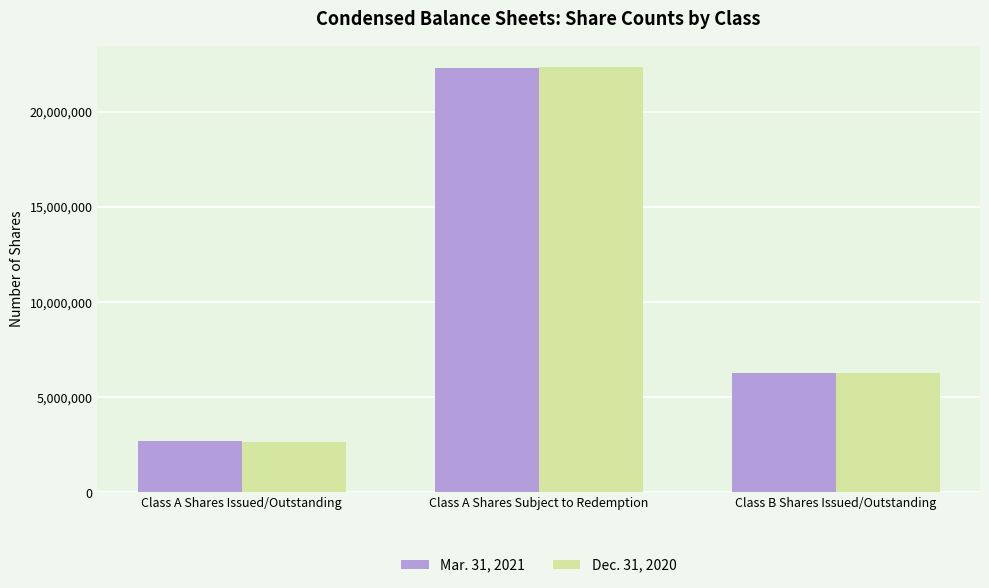

How many categories are shown in the chart?

3